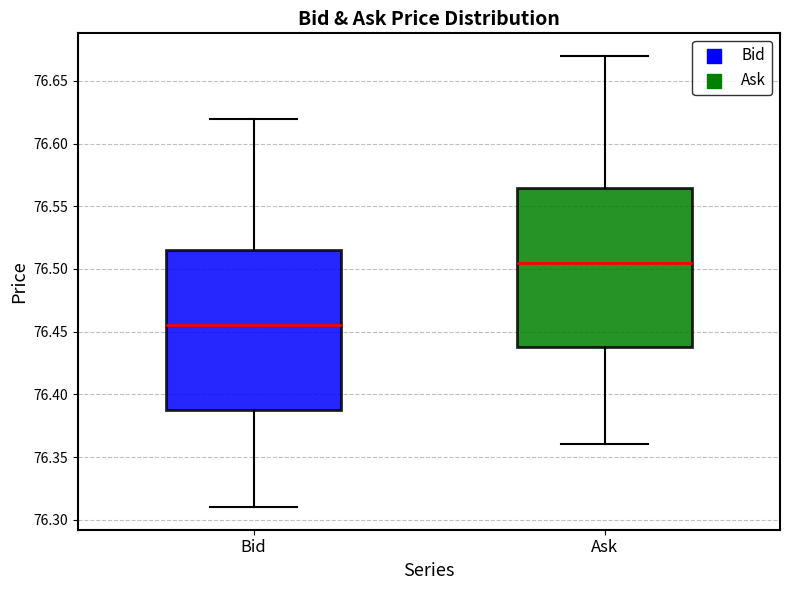

Reading left to right, read every box against the y-axis: the position of its median line, the range the box covers, and the ends of its whiskers. The values are not printed on the chart, so give them approximately, as read against the axis.

Bid: median 76.455, box 76.390 to 76.515, whiskers 76.310 to 76.620
Ask: median 76.505, box 76.440 to 76.565, whiskers 76.360 to 76.670